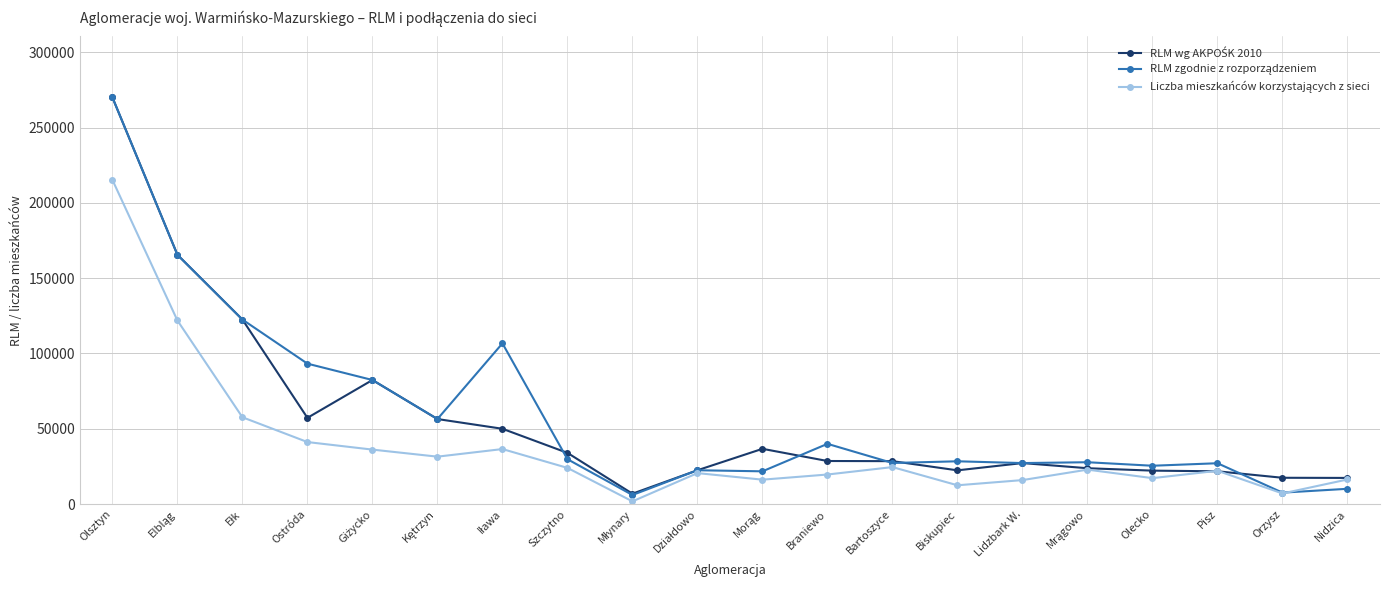

How many distinct data groups are displayed?

3